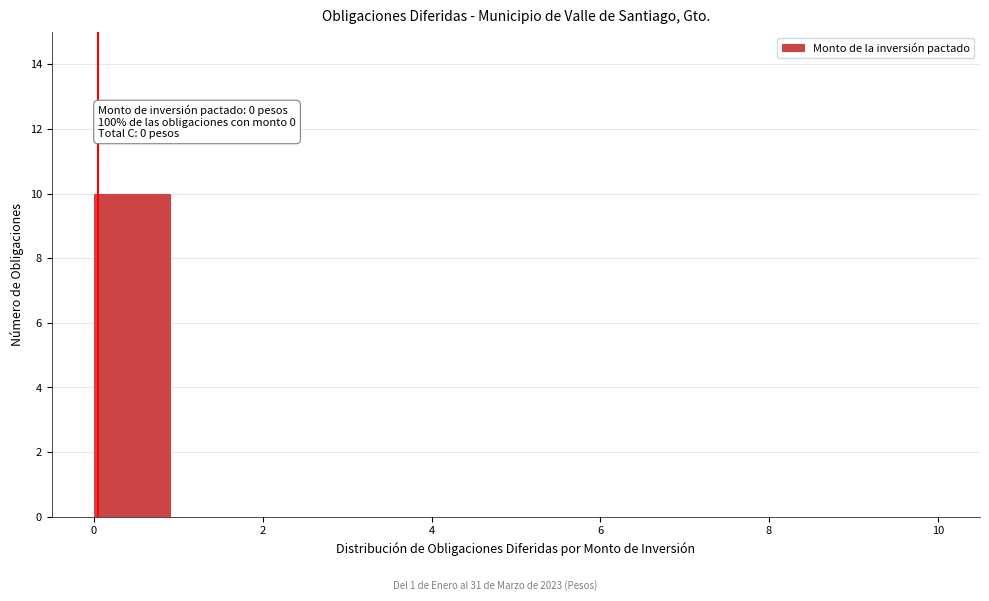

Over which range of the x-axis is the bar tallest?

0 to 1